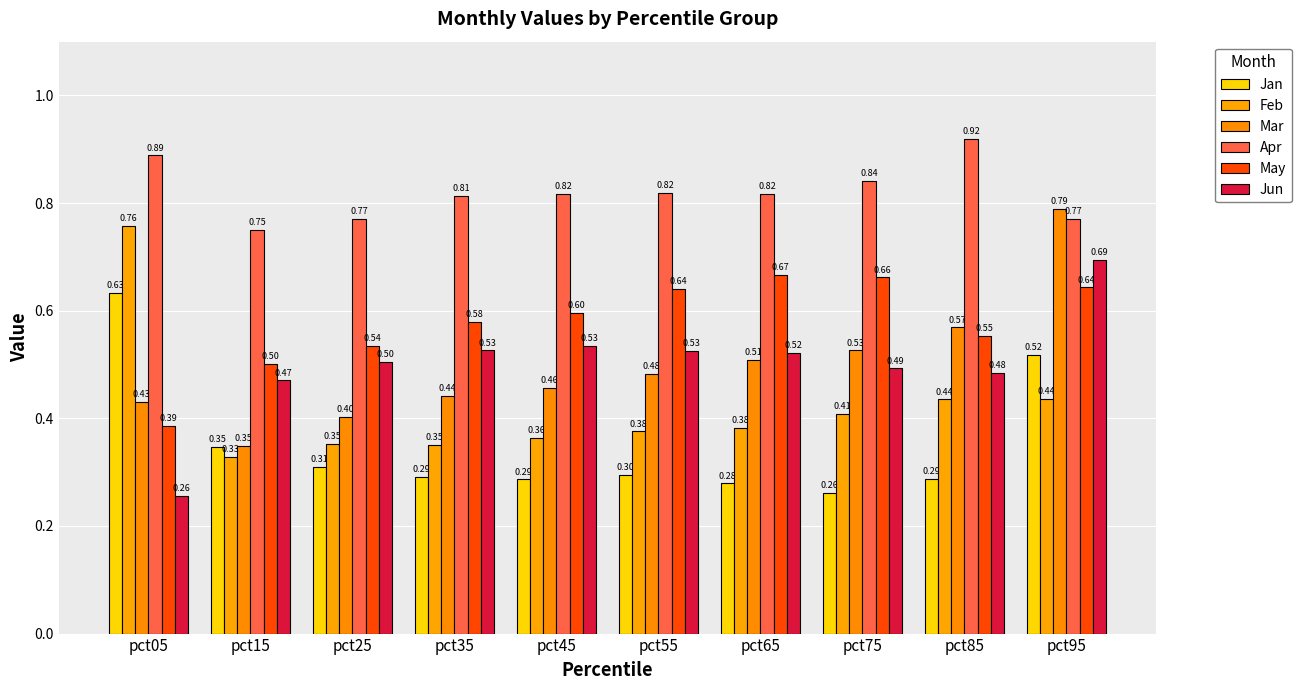

The May series shows 0.6 at pct85. True or false?

True